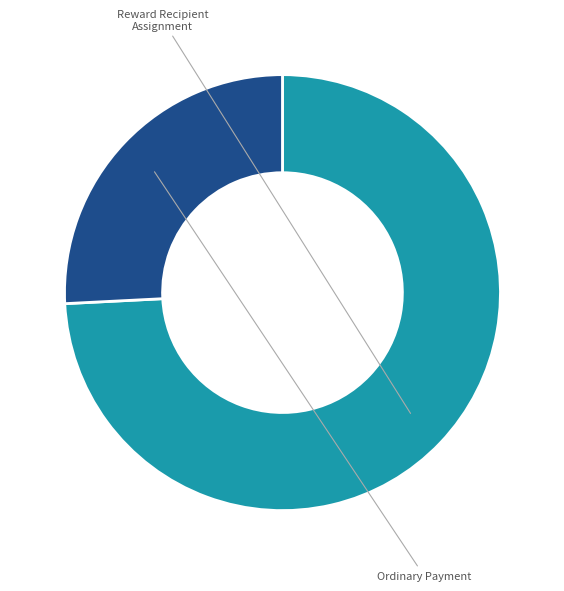

Count the number of slices in the pie.

2